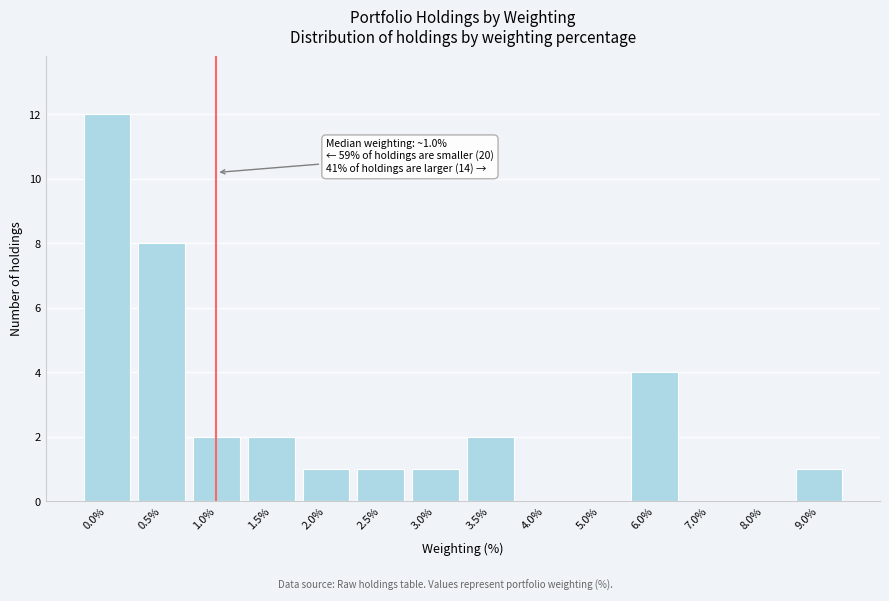

Reading left to right, extract all data points from this chart.

0.0%=12	0.5%=8	1.0%=2	1.5%=2	2.0%=1	2.5%=1	3.0%=1	3.5%=2	4.0%=0	5.0%=0	6.0%=4	7.0%=0	8.0%=0	9.0%=1